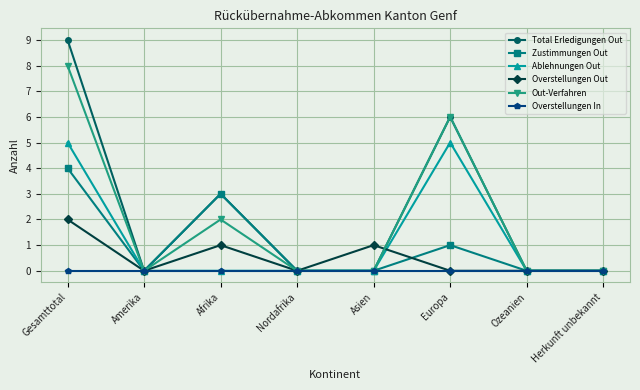

Which series has the largest total across all categories?

Total Erledigungen Out